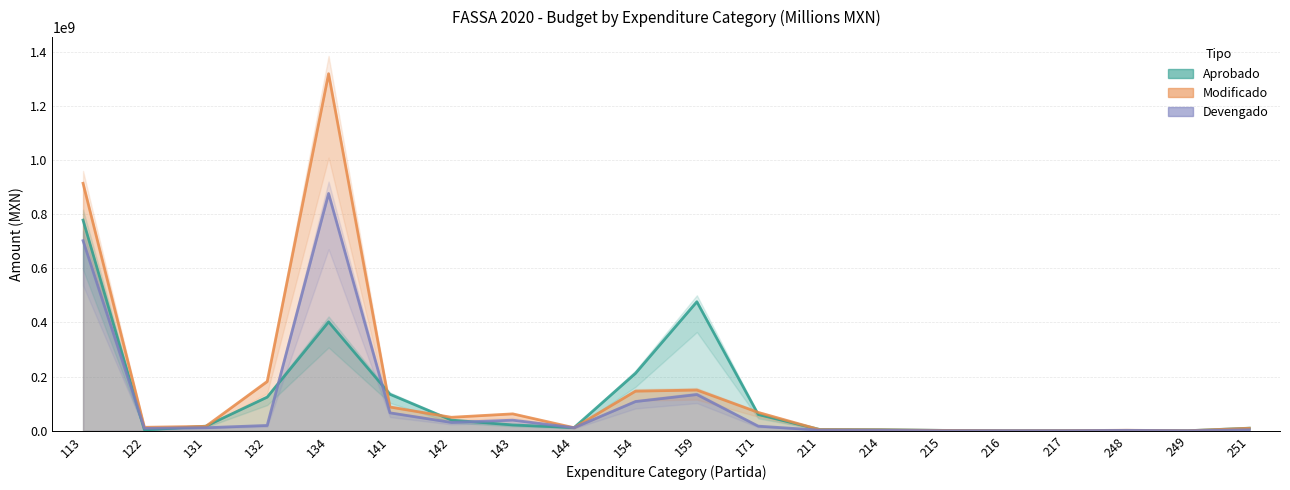

What is the value of the Devengado point at the 4th from the left?

19720242.6